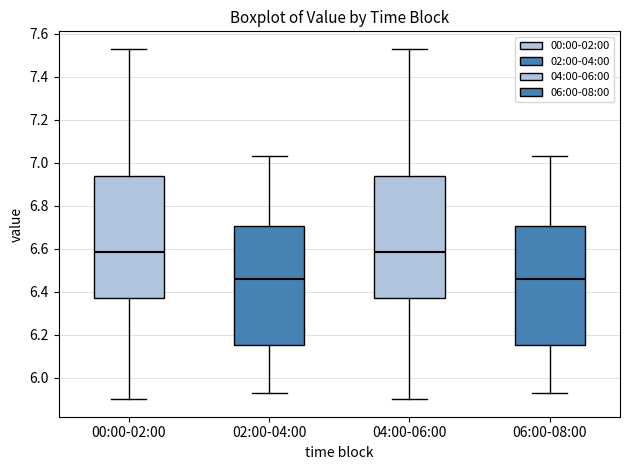

Reading left to right, read every box against the y-axis: the position of its median line, the range the box covers, and the ends of its whiskers. The values are not printed on the chart, so give them approximately, as read against the axis.

00:00-02:00: median 6.58, box 6.38 to 6.94, whiskers 5.90 to 7.54
02:00-04:00: median 6.46, box 6.16 to 6.70, whiskers 5.94 to 7.04
04:00-06:00: median 6.58, box 6.38 to 6.94, whiskers 5.90 to 7.54
06:00-08:00: median 6.46, box 6.16 to 6.70, whiskers 5.94 to 7.04